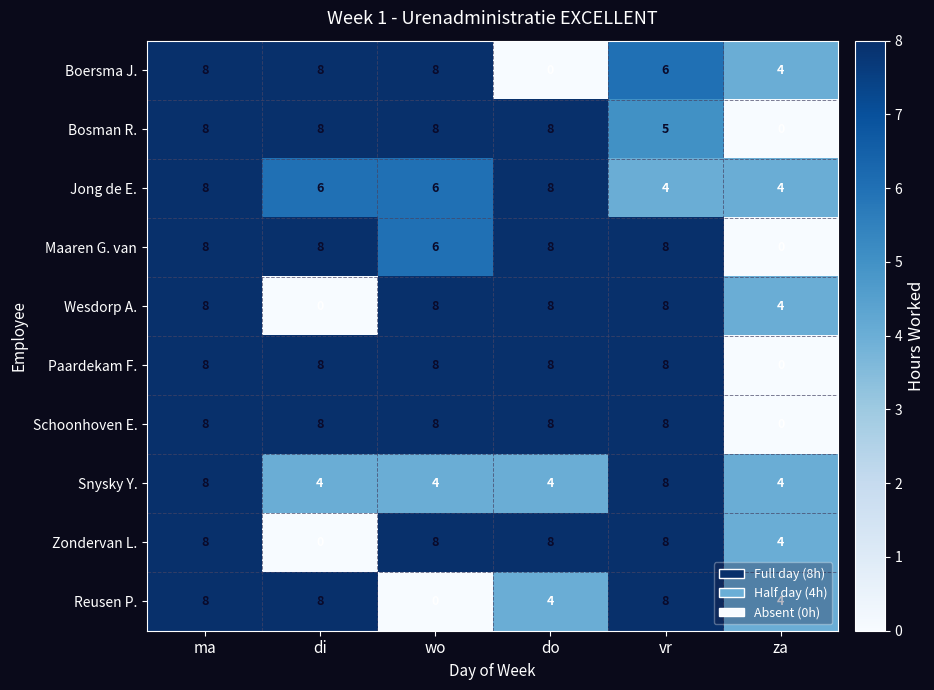

What is the sum of all Schoonhoven E. values?

40